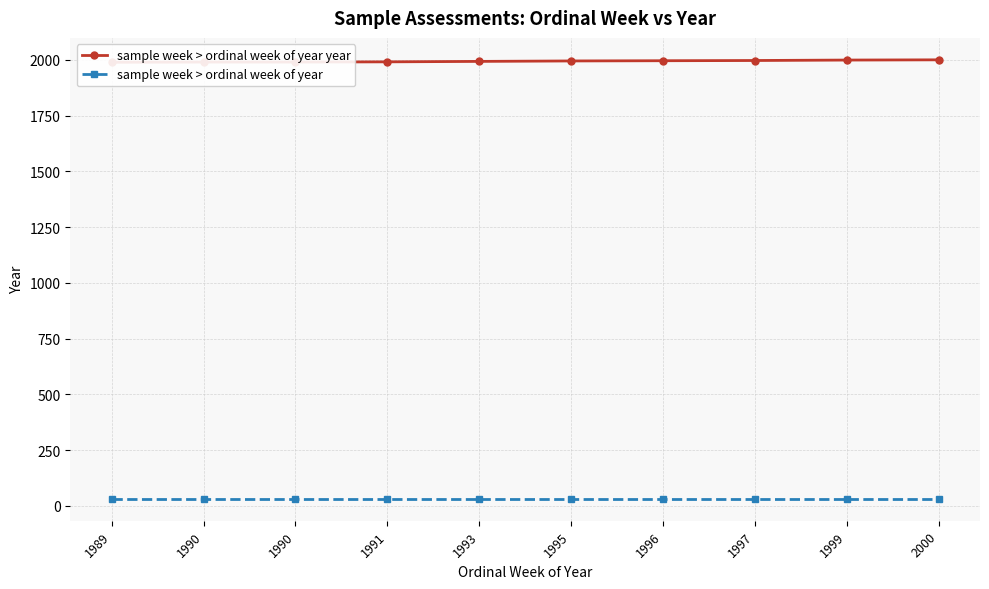

What is the difference between the sample week > ordinal week of year year values at 1996 and 1995?

1